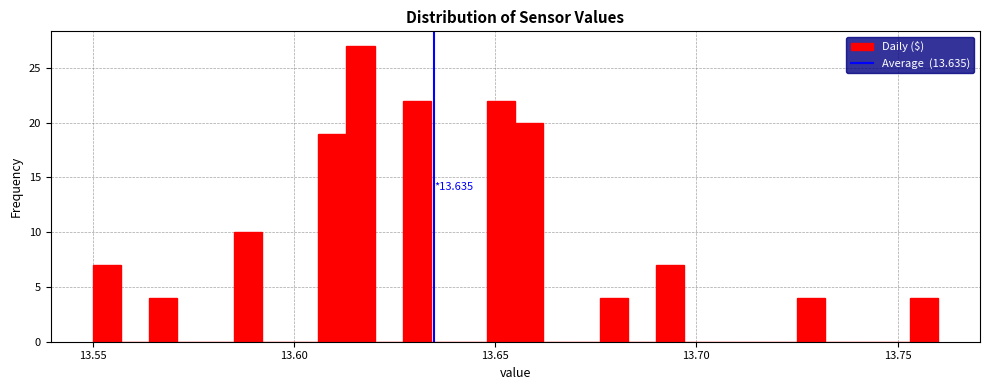

Read against the x-axis, roughly where is the centre of the tallest bar?

13.615